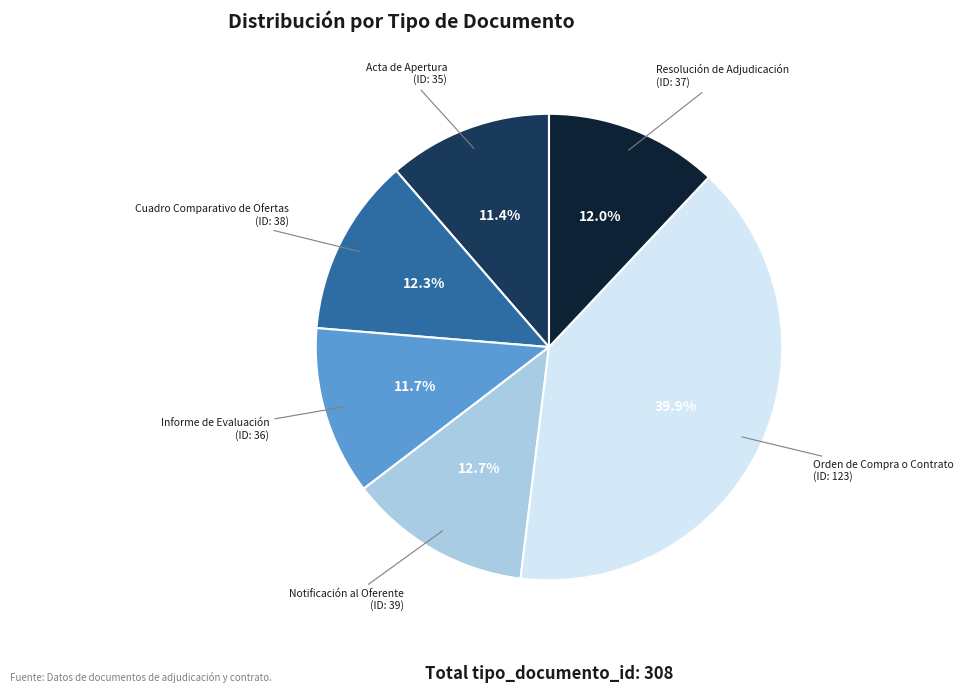

Does any single category account for the majority?

No